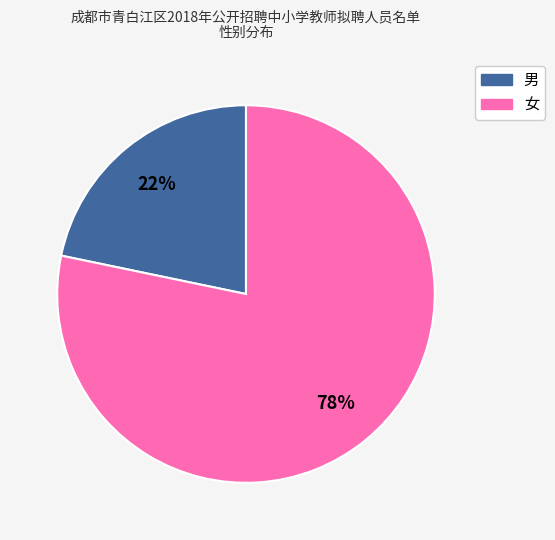

To the nearest percent, what portion does 男 represent?

22%